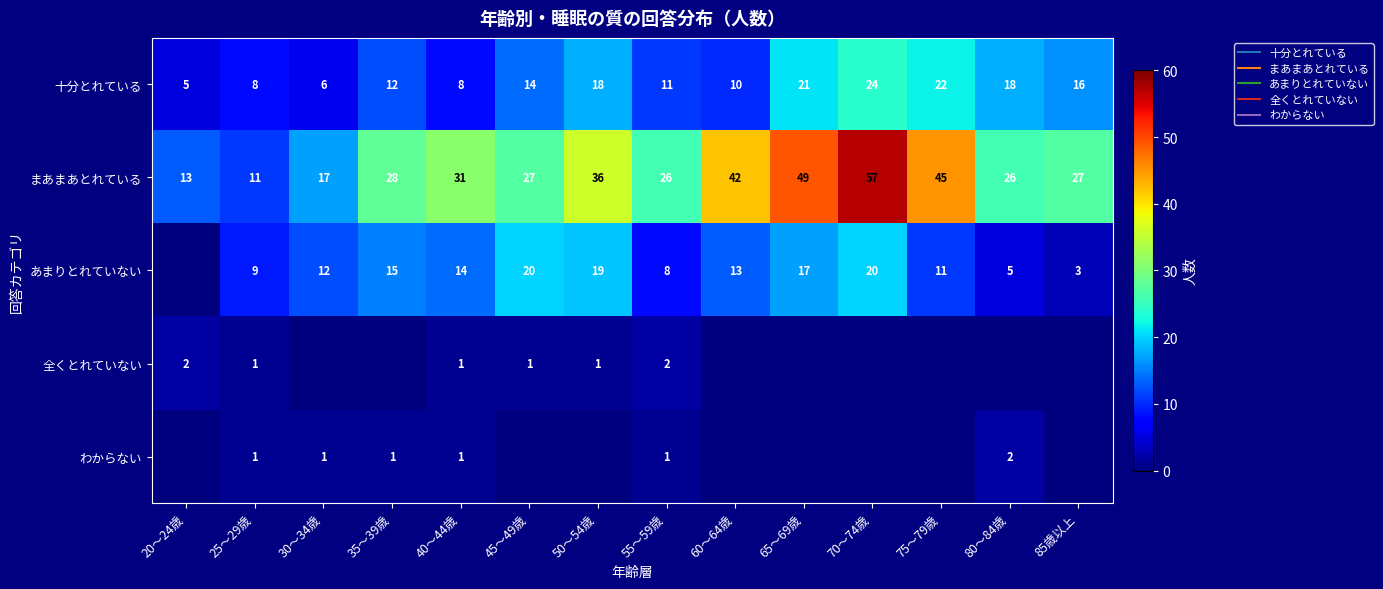

Which has a higher value, 50～54歳 or 60～64歳?

50～54歳